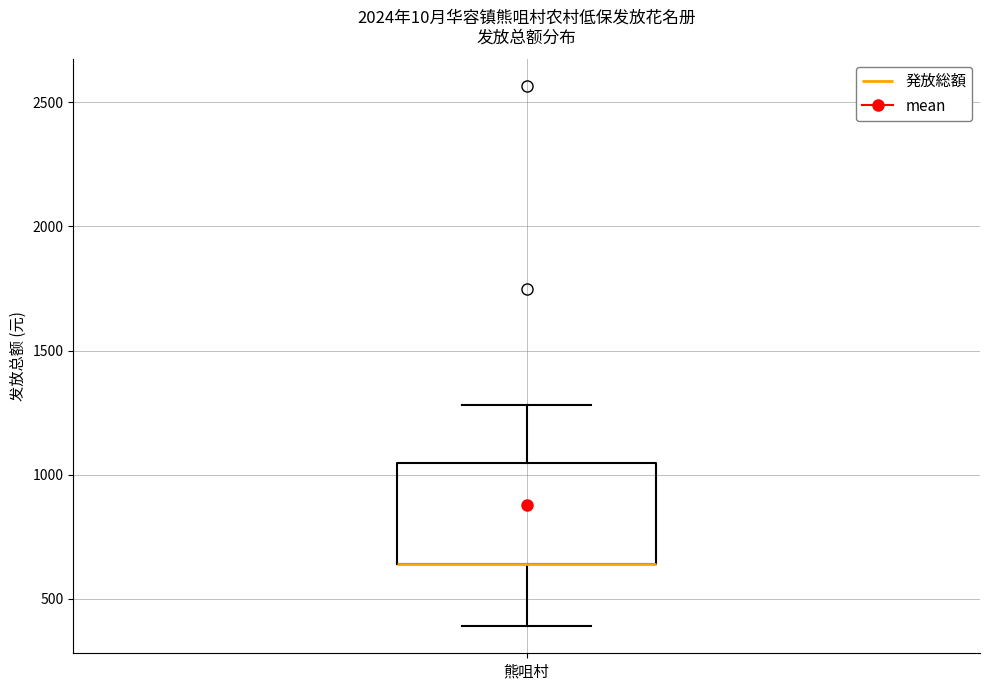

Read this box plot against the y-axis: the position of the median line, the range covered by the box, and the ends of both whiskers. The values are not printed on the chart, so give them approximately, as read against the axis.

median 650 (drawn on the box's lower edge), box 650 to 1050, whiskers 400 to 1300